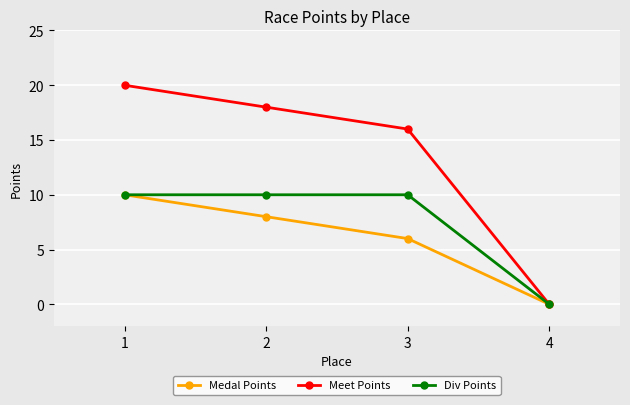

Where is Medal Points nearest to the value 5?

3